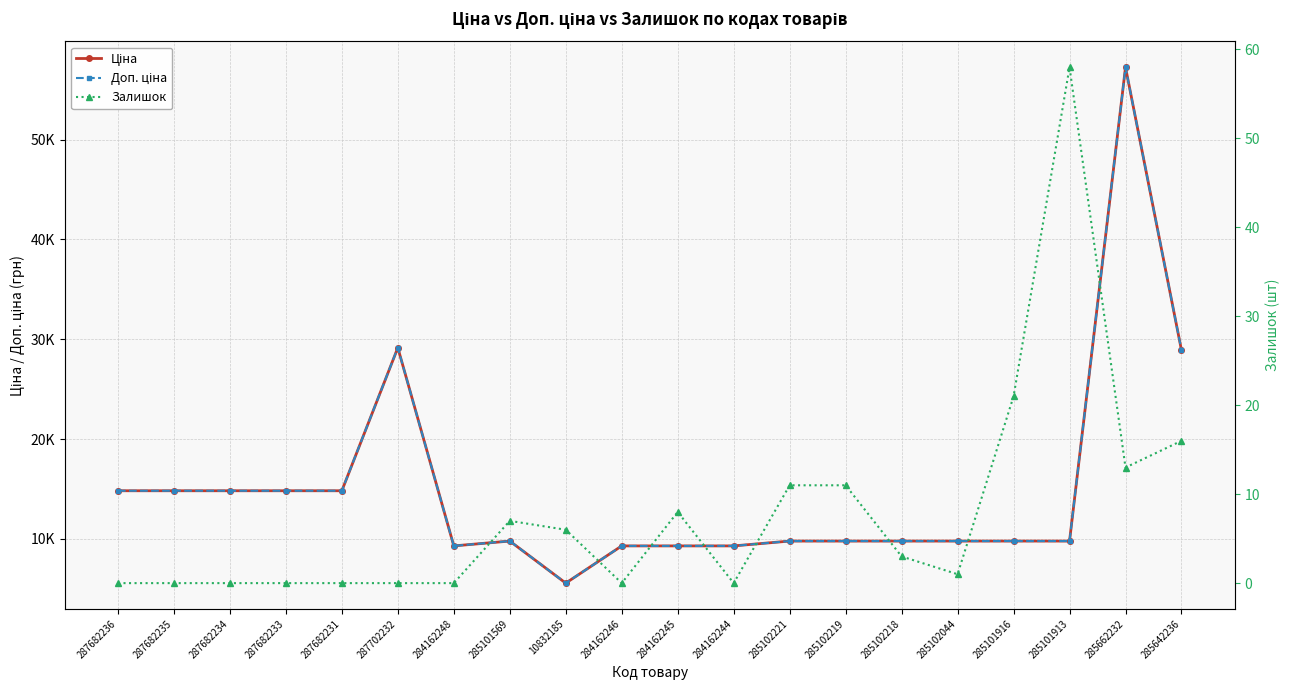

The Залишок series shows -39.9 at 287682234. True or false?

False